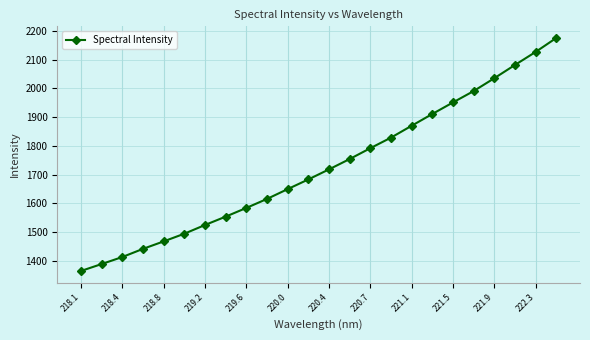

What is the greatest value displayed?

2175.2